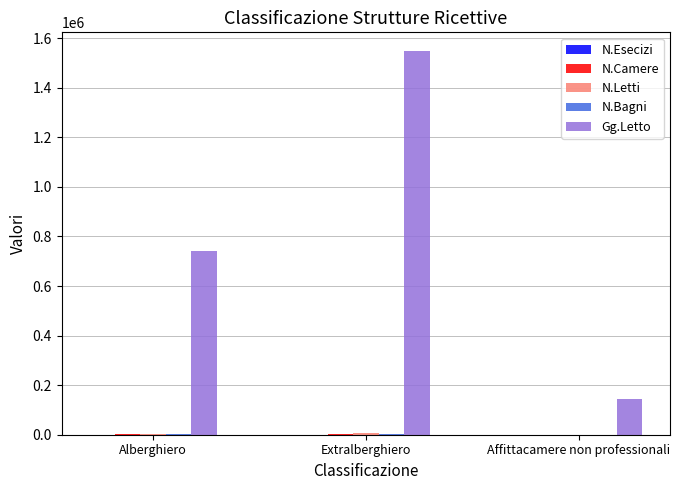

Which series changed the most between Extralberghiero and Affittacamere non professionali?

Gg.Letto